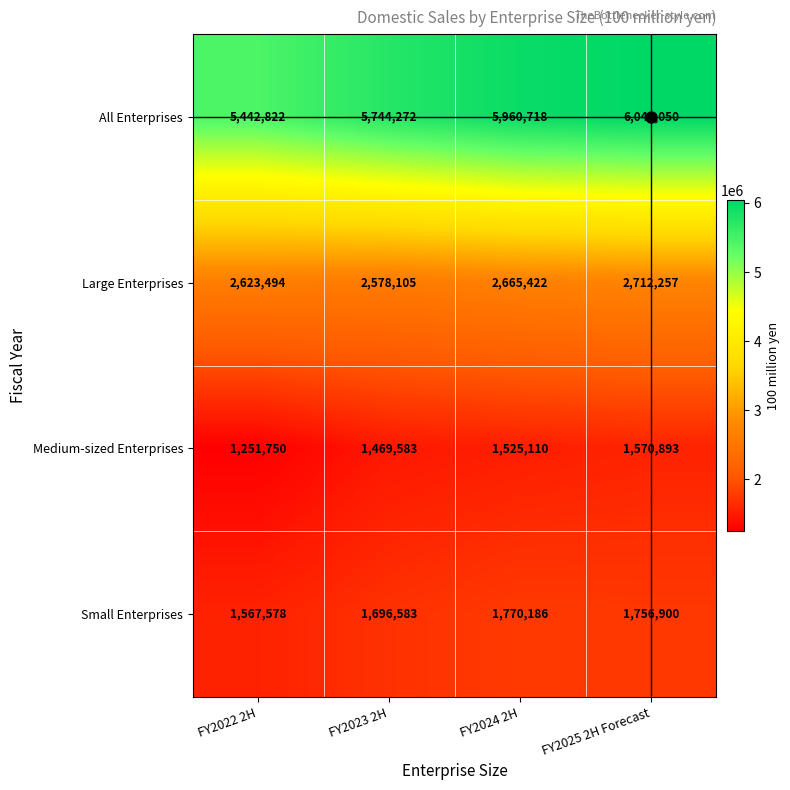

What is the lowest value of the Small Enterprises series?

1567578